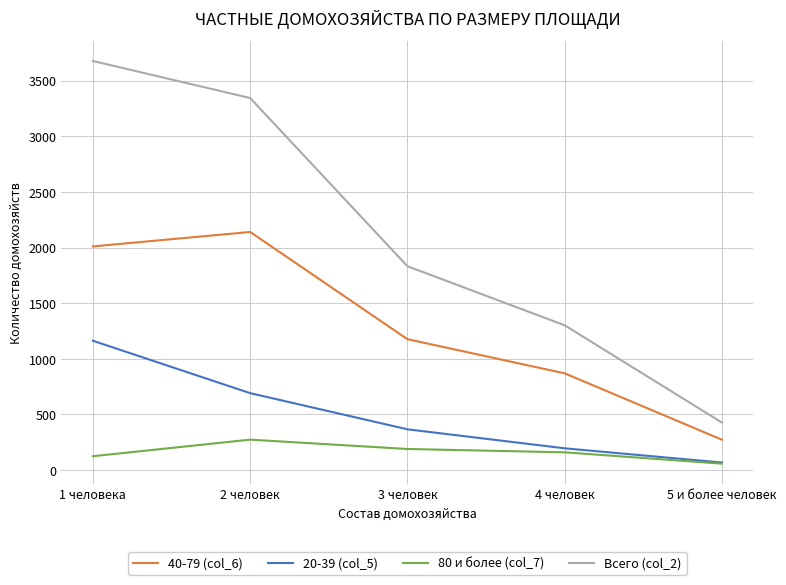

The value of Всего (col_2) at 5 и более человек is 426. True or false?

True